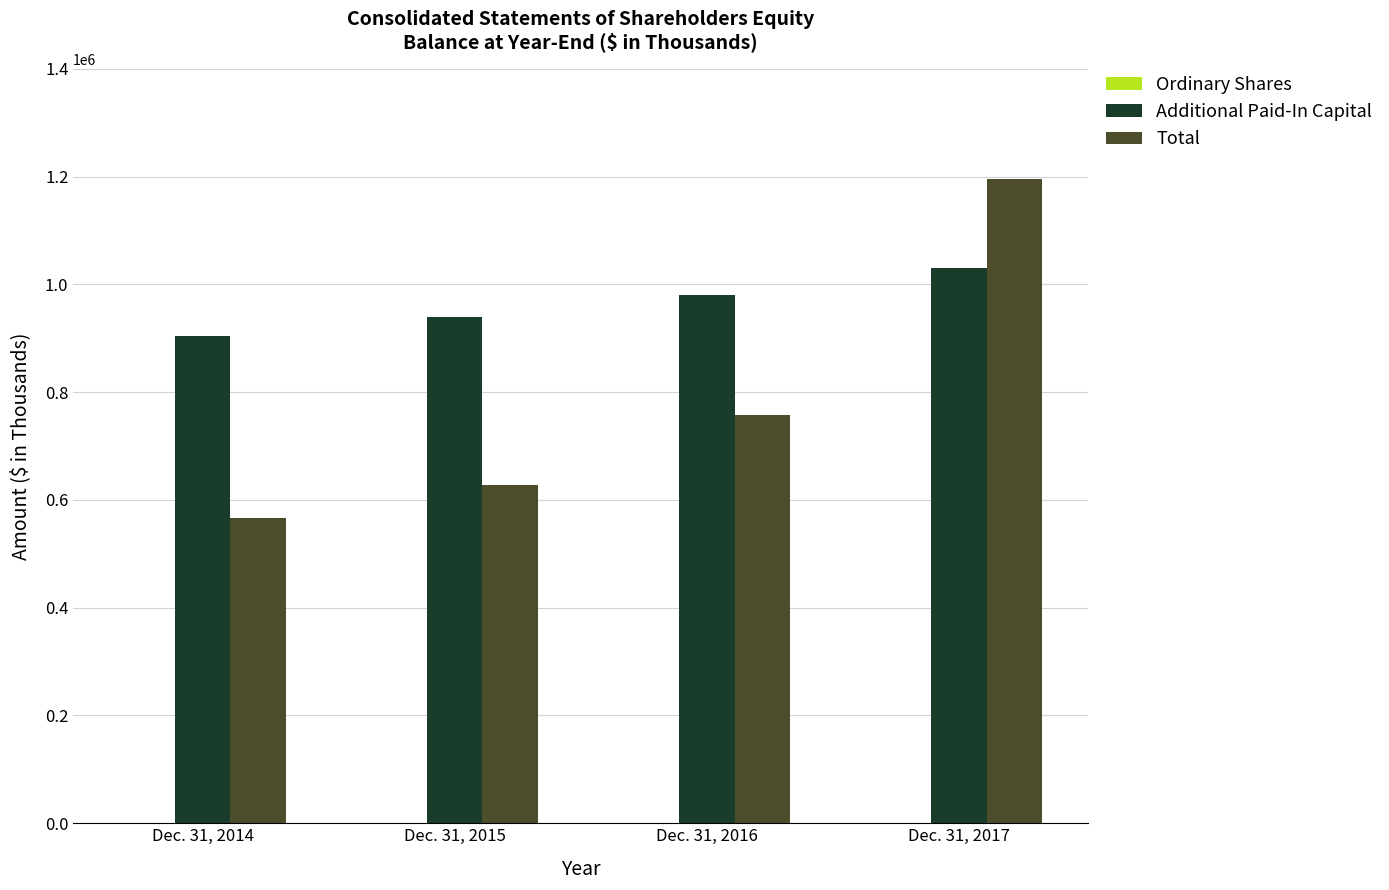

Between Dec. 31, 2016 and Dec. 31, 2017, which series saw the biggest shift?

Total